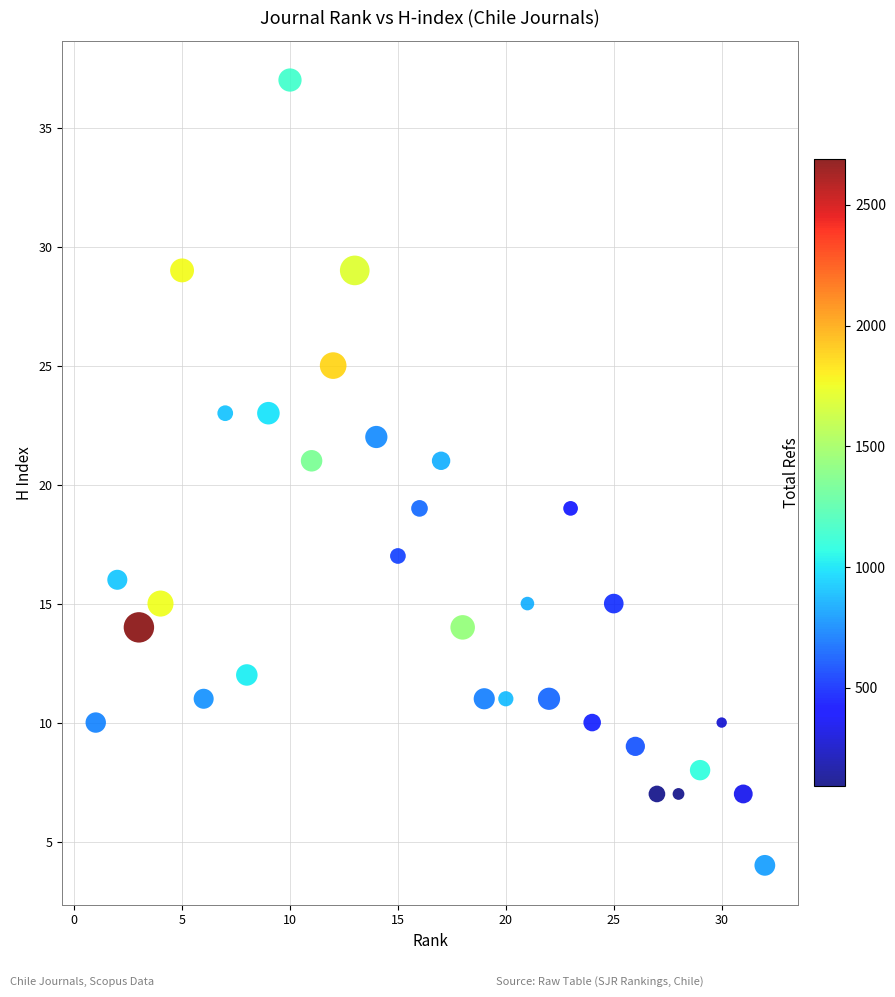

What is the range of Y values (max minus min)?

33